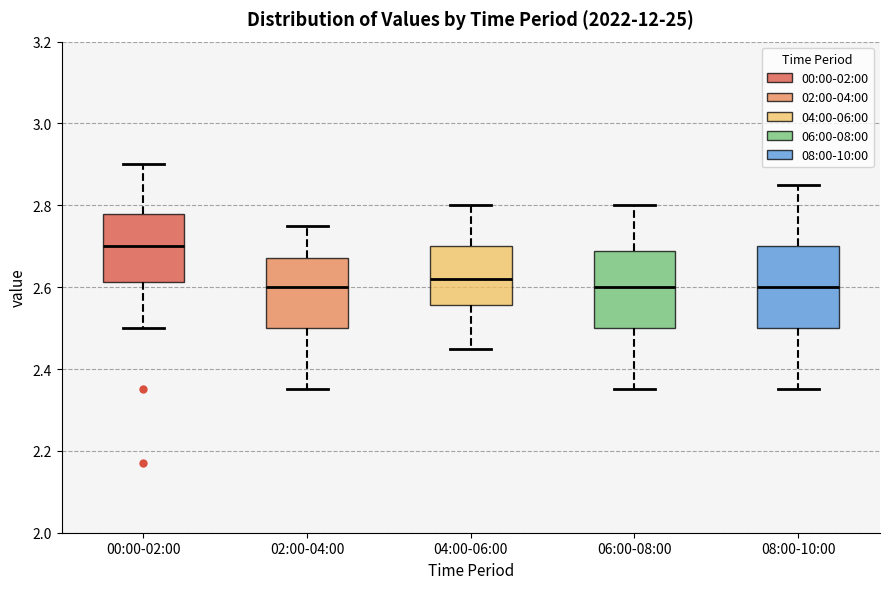

Where does the median line of the box for 08:00-10:00 sit on the y-axis? The values are not printed on the chart, so give them approximately, as read against the axis.

2.60